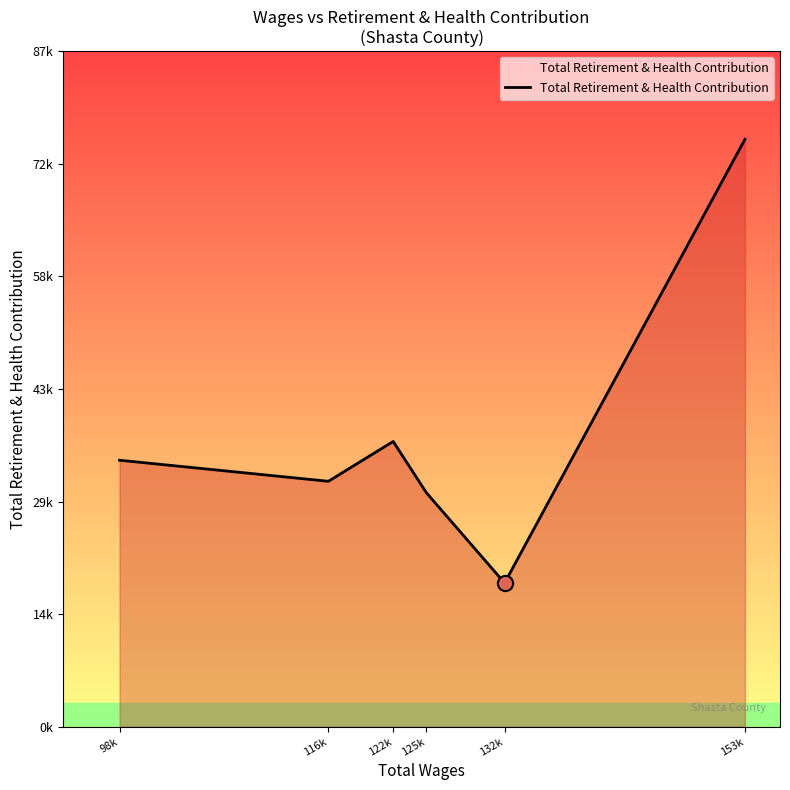

Which has a higher value, 153k or 132k?

153k